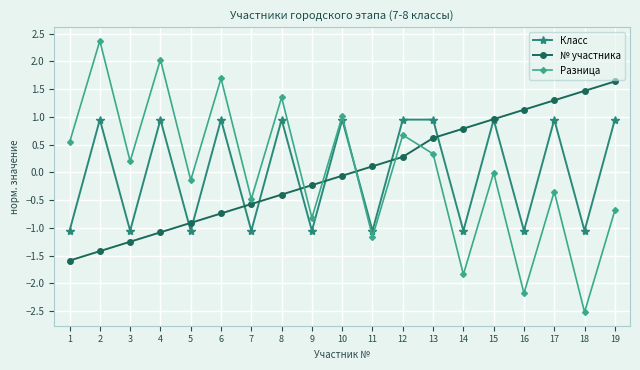

Which series has the widest spread of values?

Разница